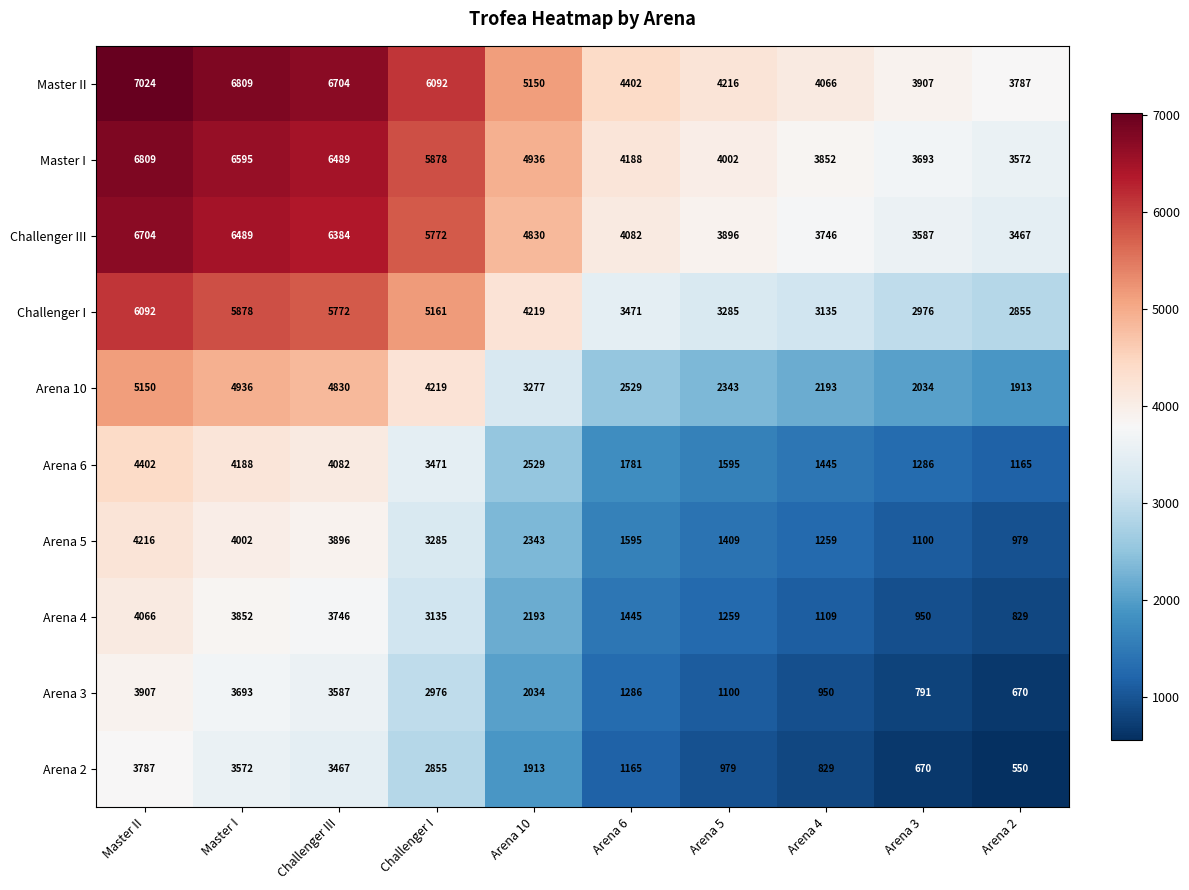

At which label is Master II closest to 5405?

Arena 10